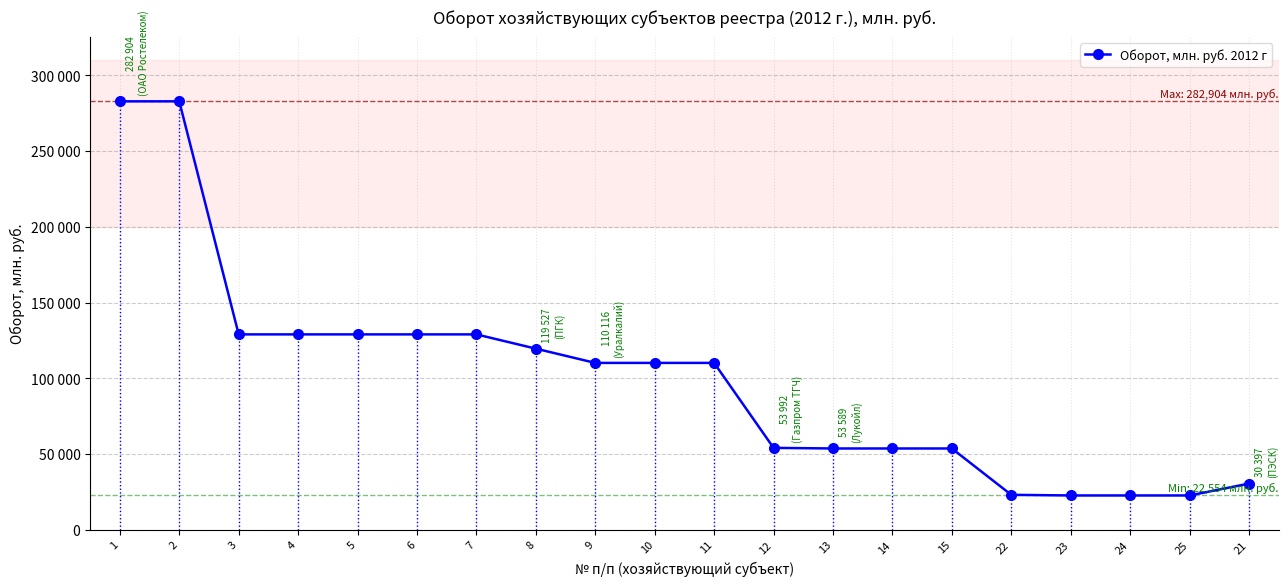

What is the change in value from 5 to 9?

-18842